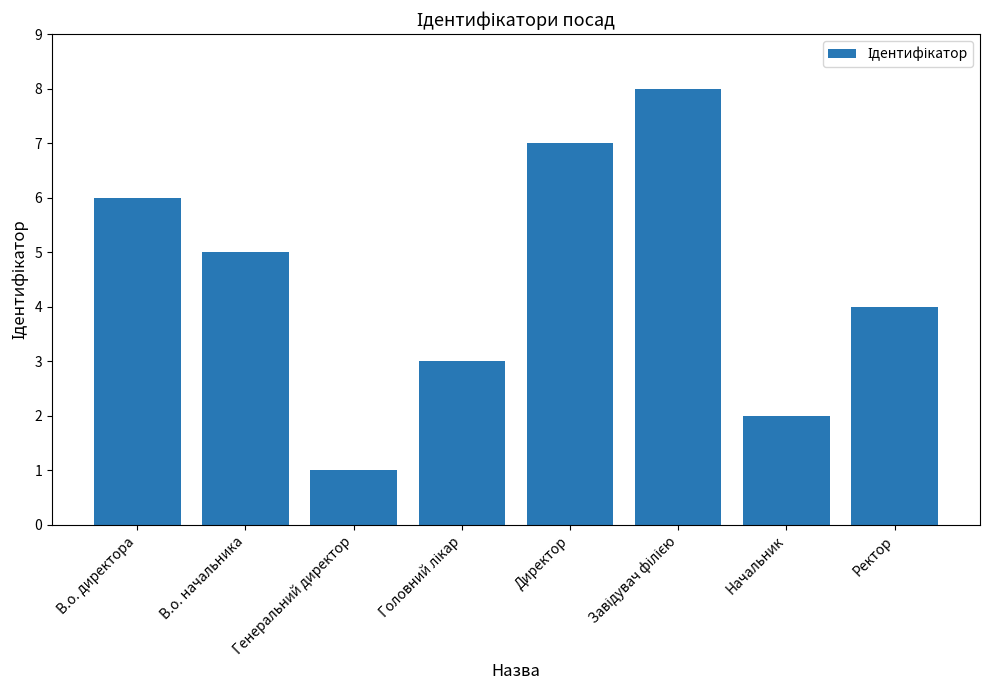

What position from the left is Ректор?

8